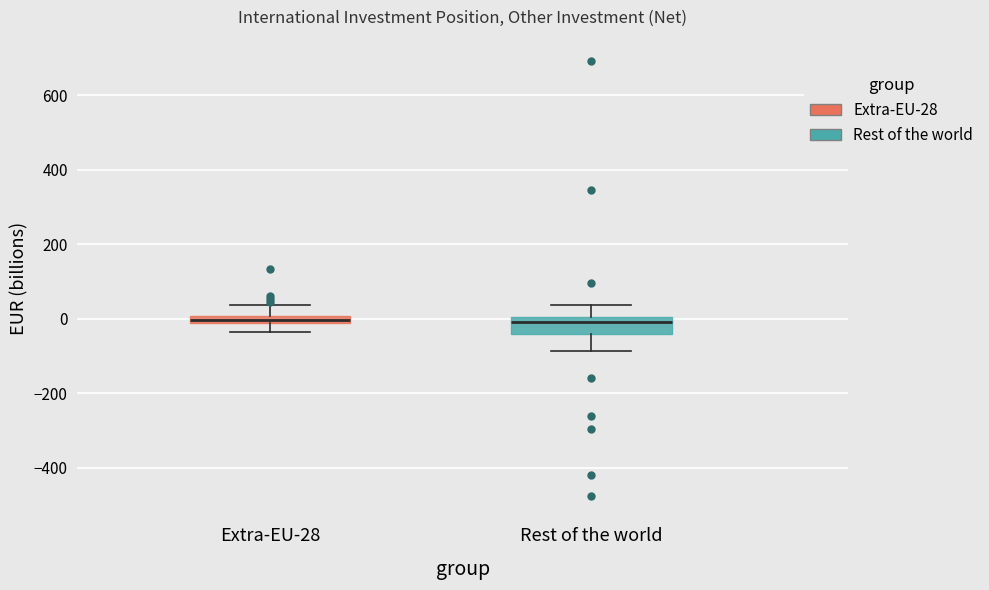

Where does the lower whisker of the box for Rest of the world end on the y-axis? The values are not printed on the chart, so give them approximately, as read against the axis.

-80